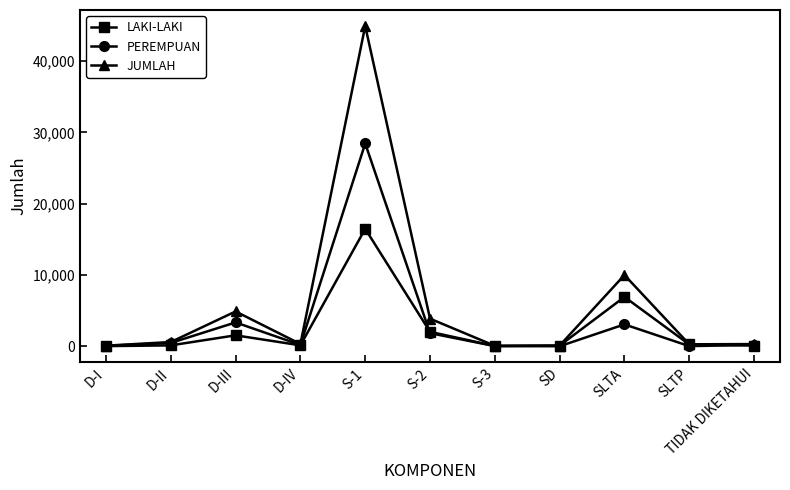

In JUMLAH, how many points are higher than both neighbors (excluding endpoints)?

3